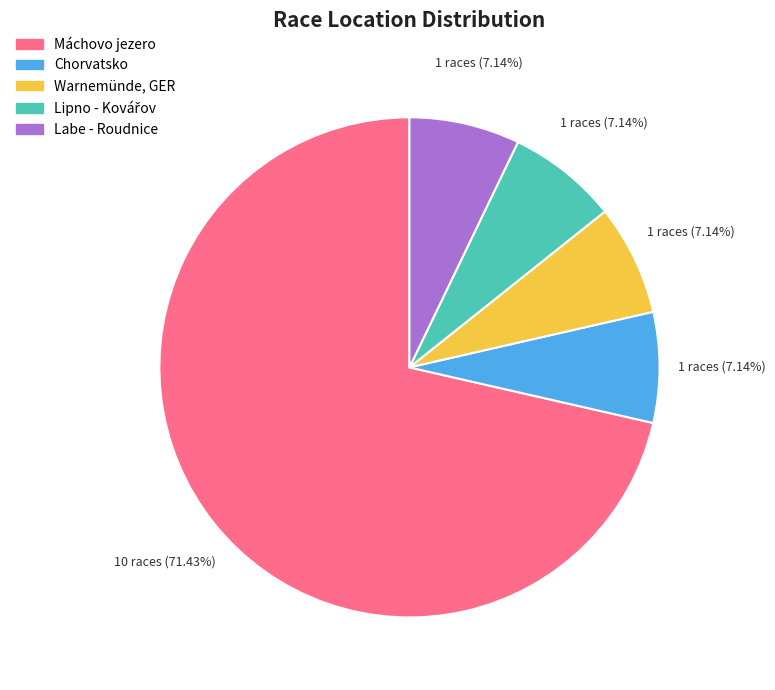

To the nearest percent, what percentage of the pie is Máchovo jezero?

71%